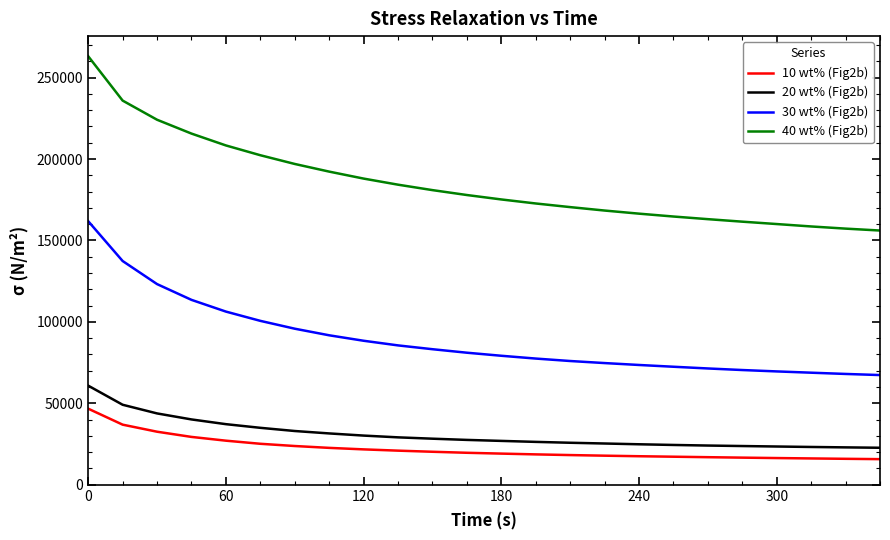

True or false: 10 wt% (Fig2b) and 20 wt% (Fig2b) intersect in this chart.

False